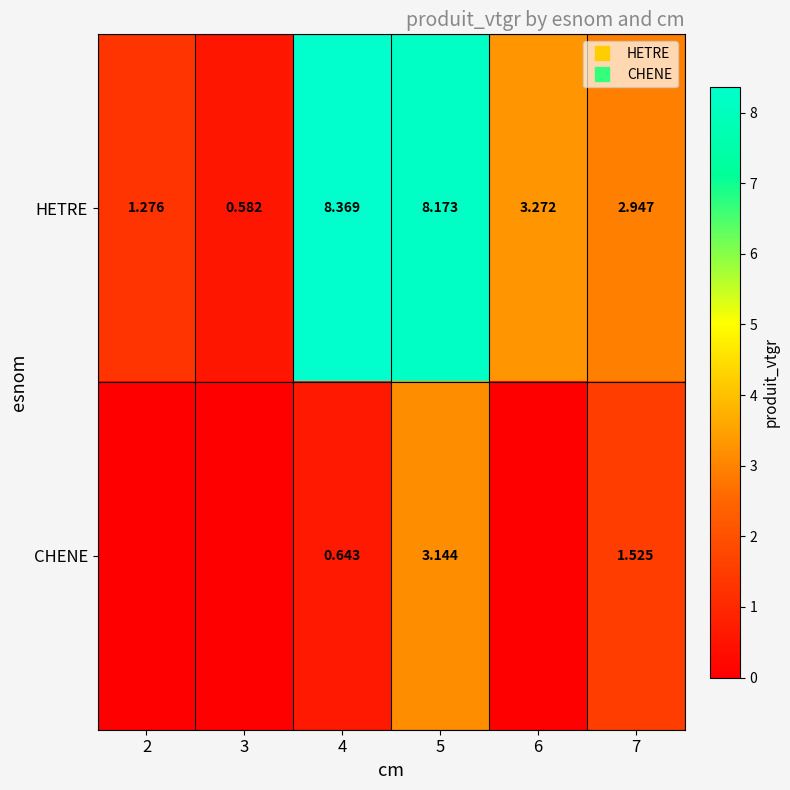

Rank the series by their maximum value, from lowest to highest.

CHENE, HETRE